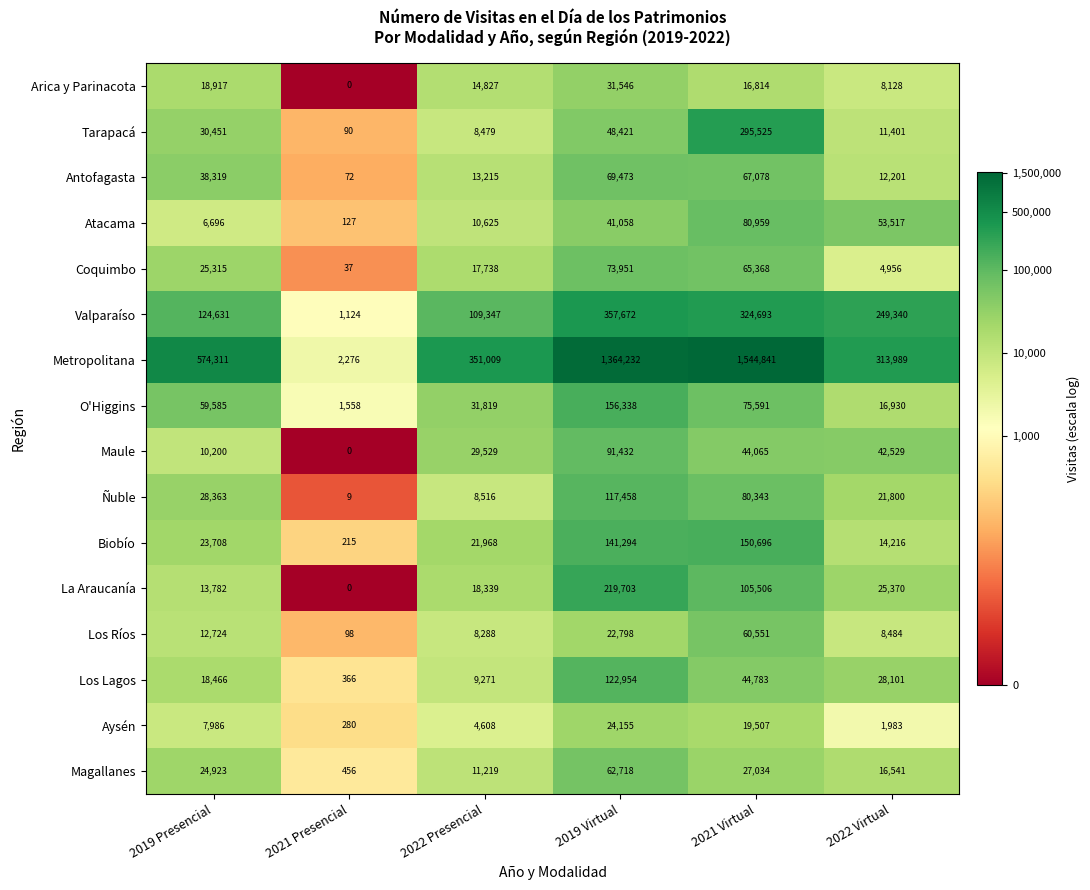

At which label is La Araucanía closest to 109851?

2021 Virtual